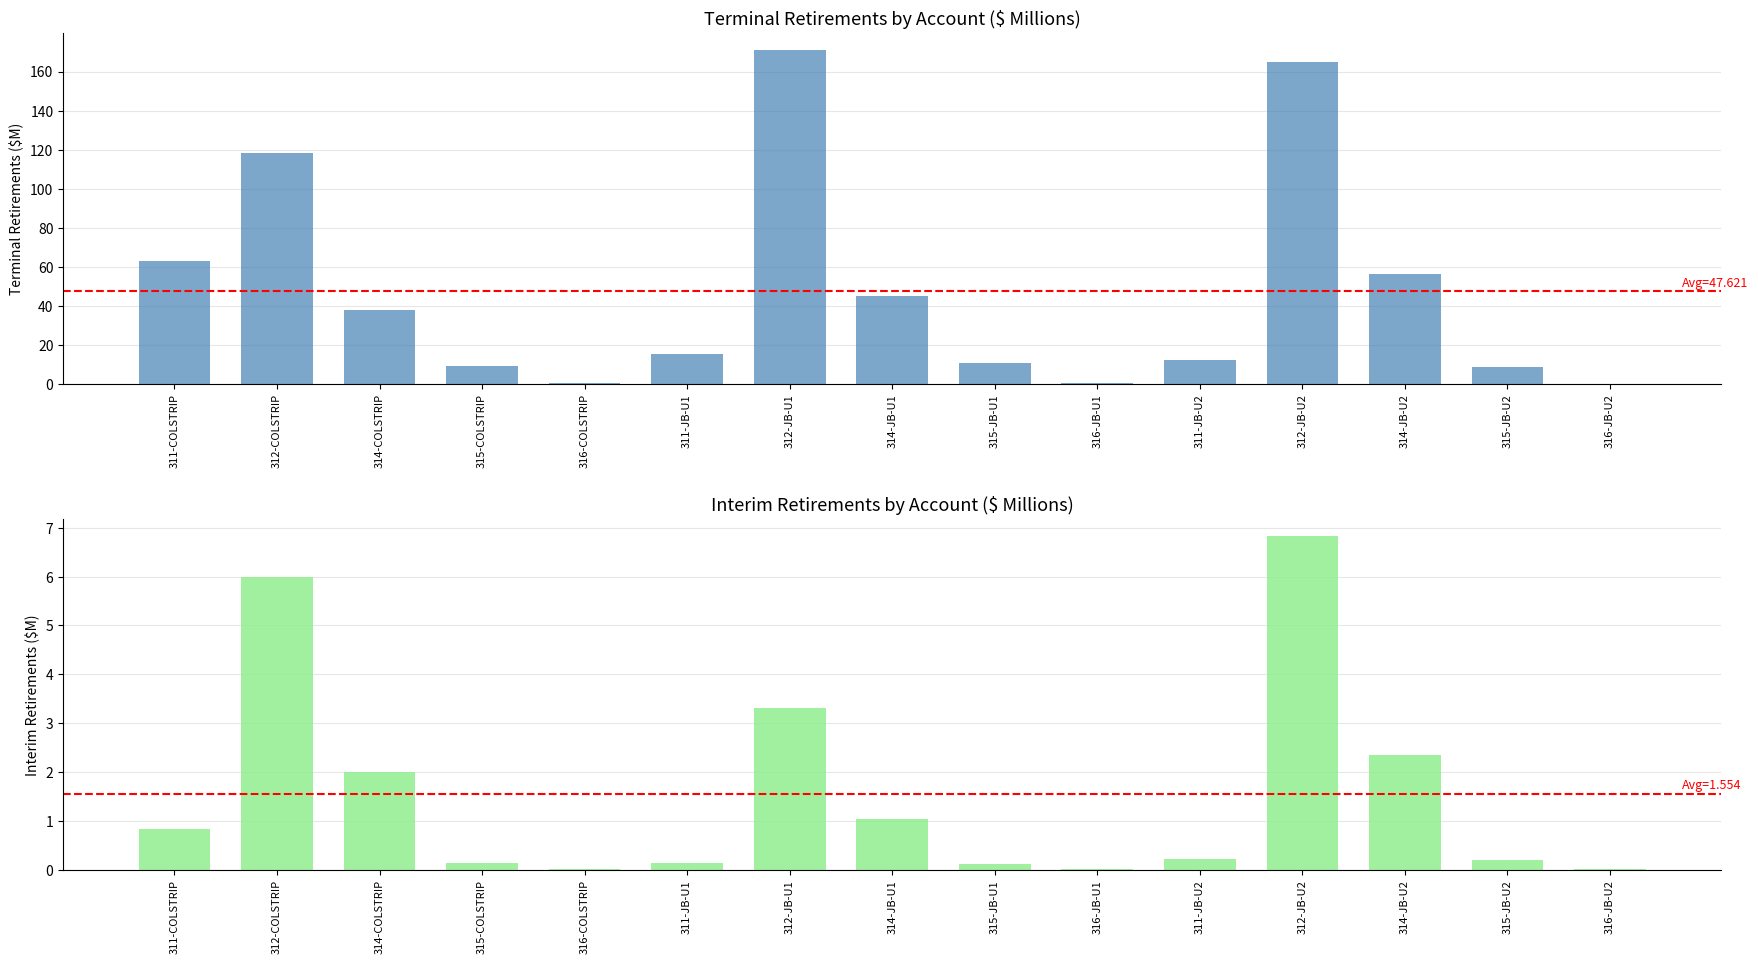

Are the bars horizontal?

No